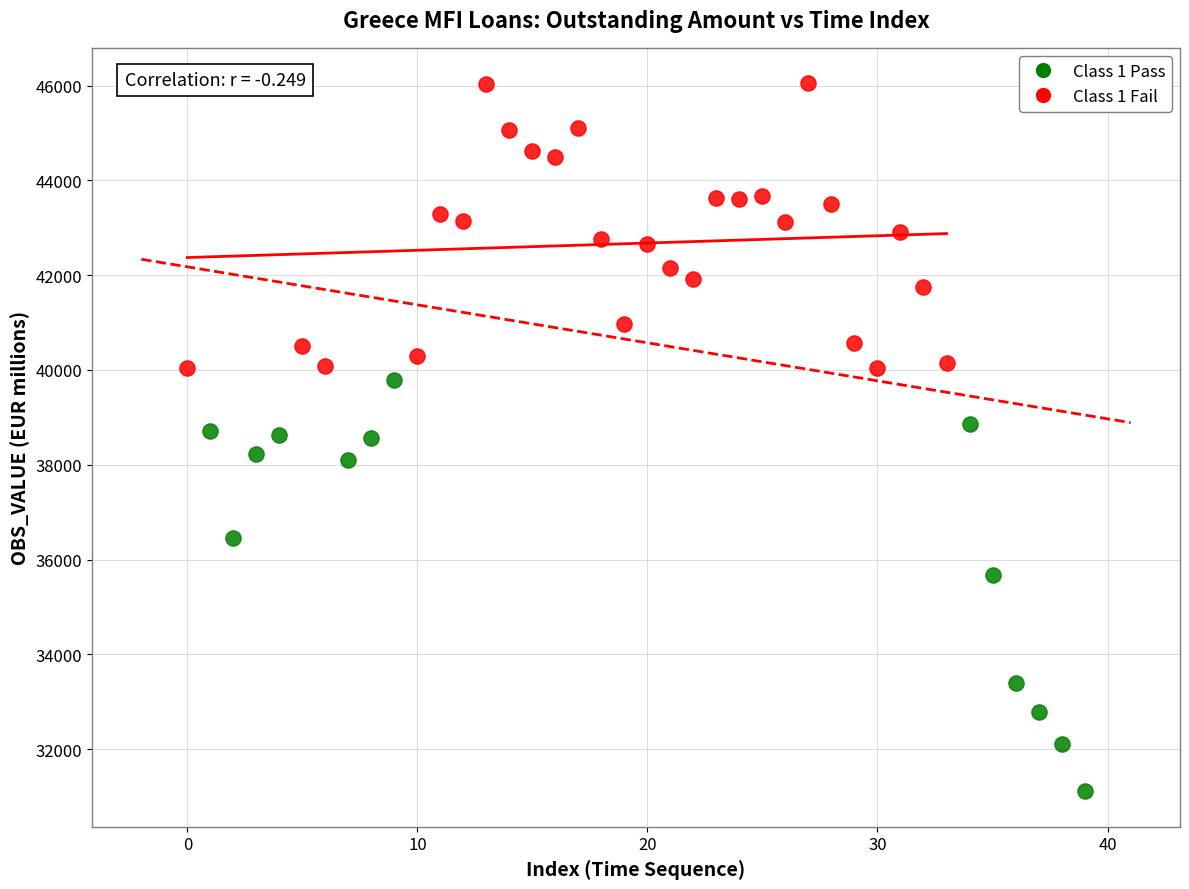

Which series has the largest Y range (max minus min)?

Class 1 Pass